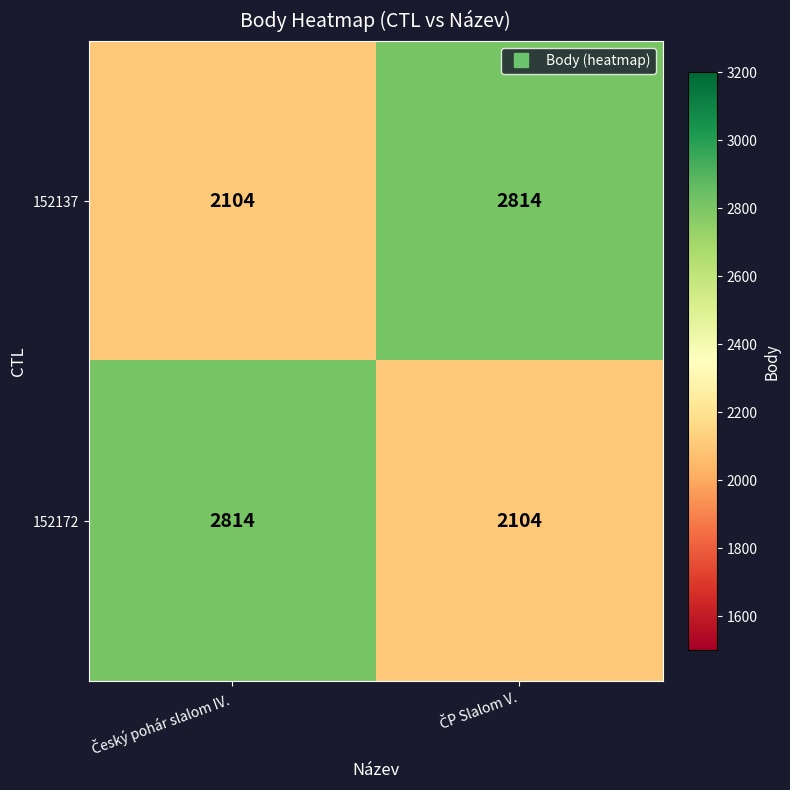

What is the difference between the maximum and minimum values in the 152137 series?

710